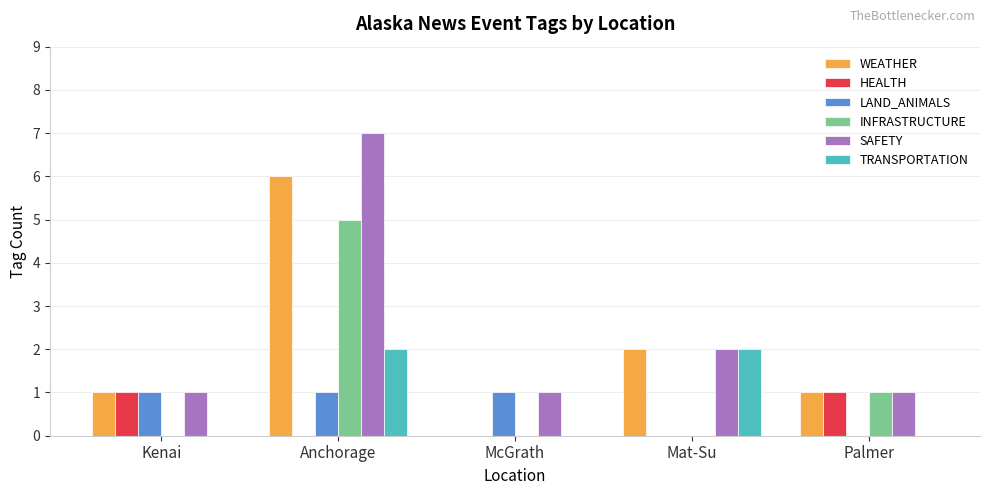

Reading right to left, what are all the values shown in this chart?

WEATHER: Palmer=1	Mat-Su=2	McGrath=0	Anchorage=6	Kenai=1
HEALTH: Palmer=1	Mat-Su=0	McGrath=0	Anchorage=0	Kenai=1
LAND_ANIMALS: Palmer=0	Mat-Su=0	McGrath=1	Anchorage=1	Kenai=1
INFRASTRUCTURE: Palmer=1	Mat-Su=0	McGrath=0	Anchorage=5	Kenai=0
SAFETY: Palmer=1	Mat-Su=2	McGrath=1	Anchorage=7	Kenai=1
TRANSPORTATION: Palmer=0	Mat-Su=2	McGrath=0	Anchorage=2	Kenai=0